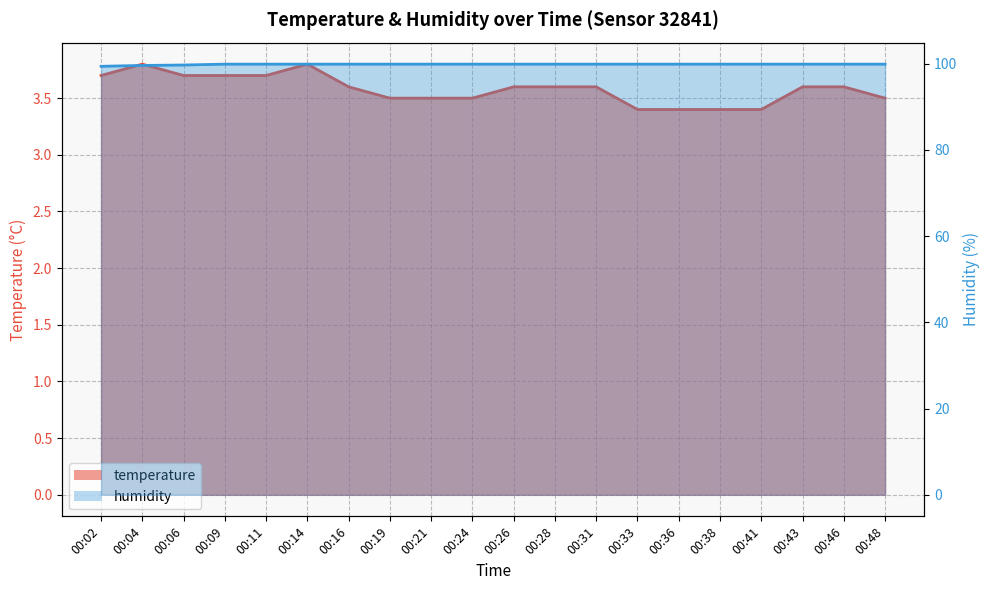

What is the approximate value of temperature at 00:24?

3.5